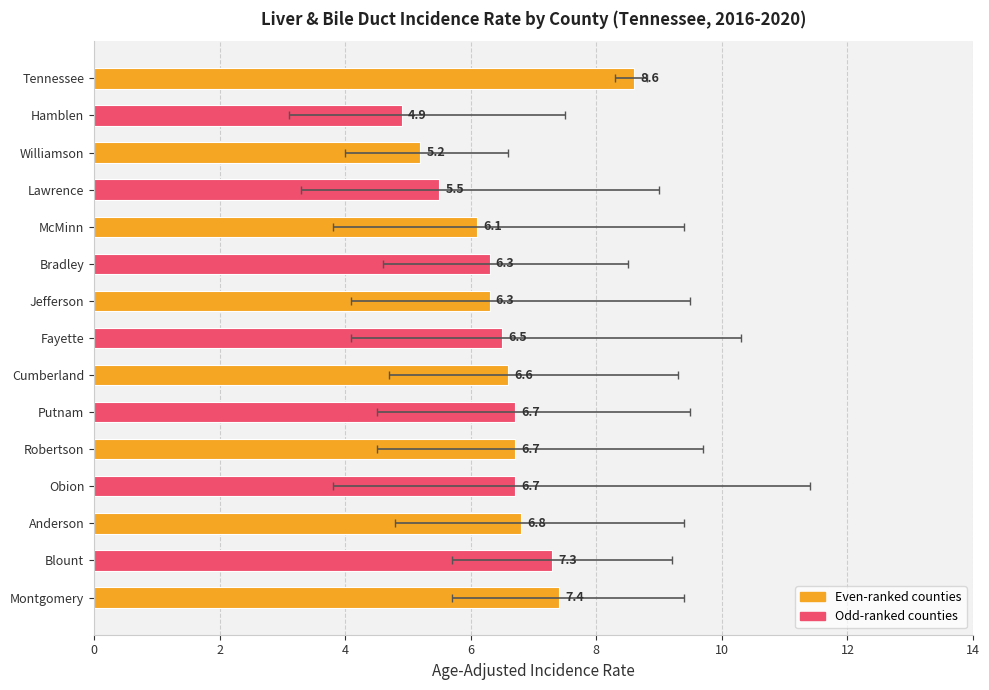

What is the sum of the values at Williamson and Jefferson?

11.5